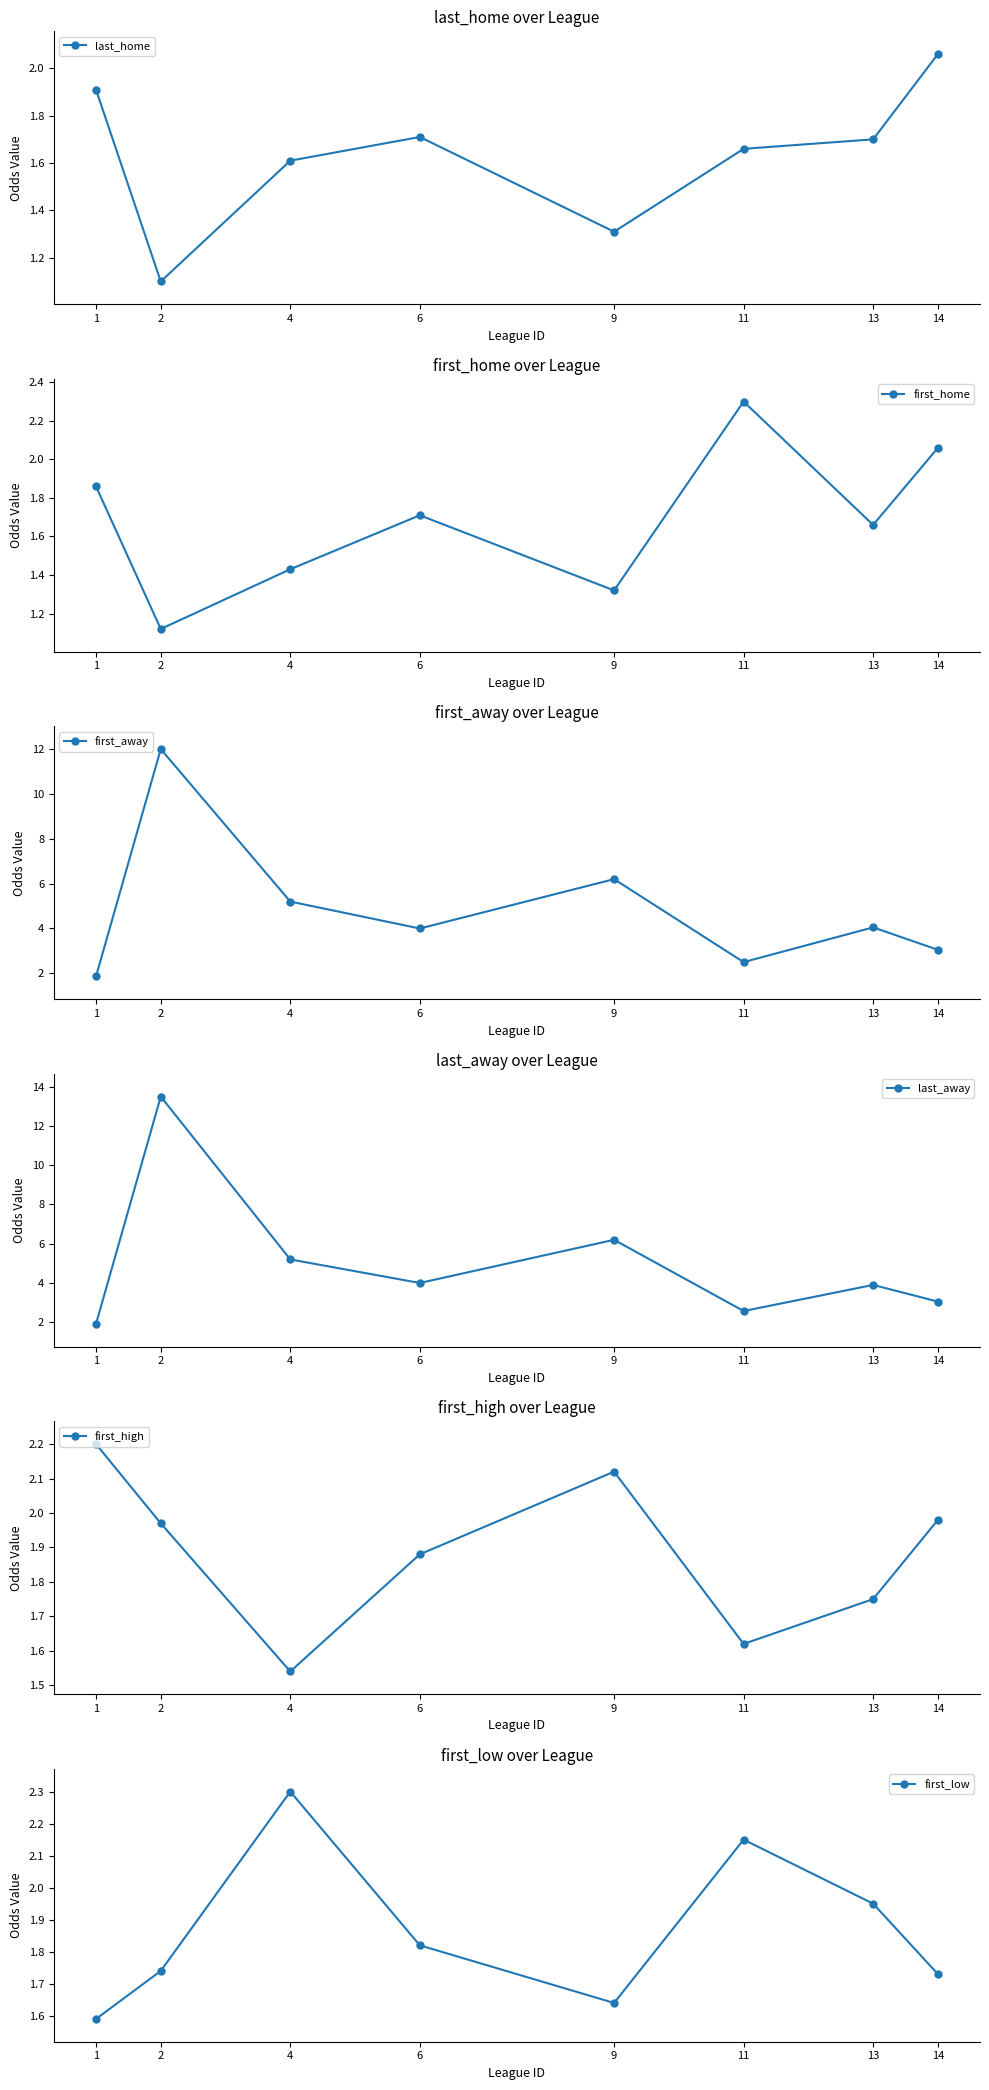

Rank the categories by first_high value from highest to lowest.

1, 9, 14, 2, 6, 13, 11, 4